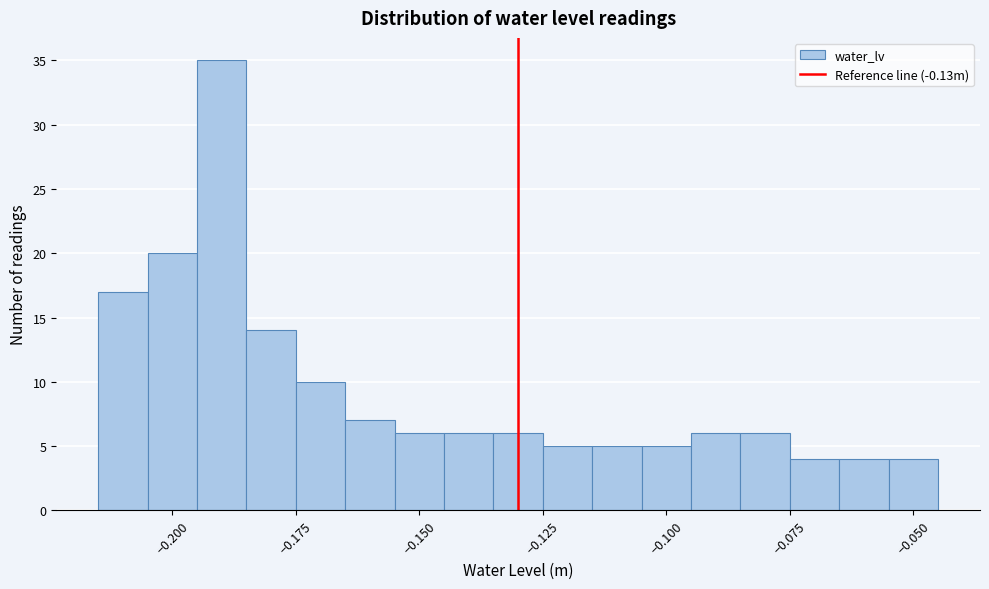

Read against the x-axis, roughly where is the centre of the tallest bar?

-0.190